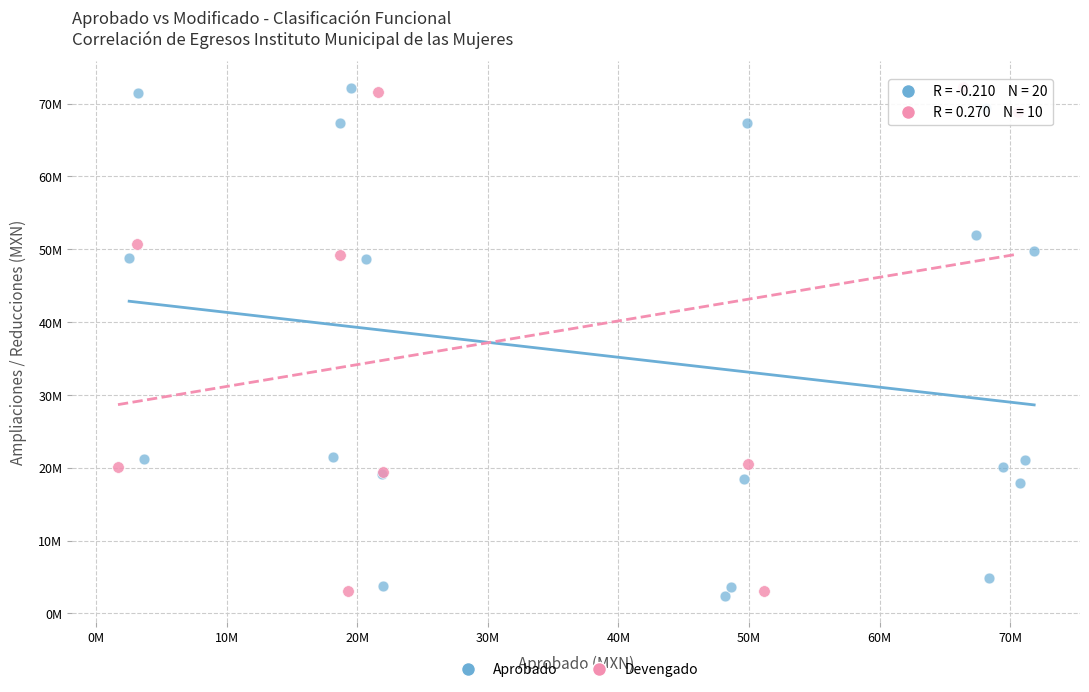

What are all the series names shown in the legend?

Aprobado, Devengado